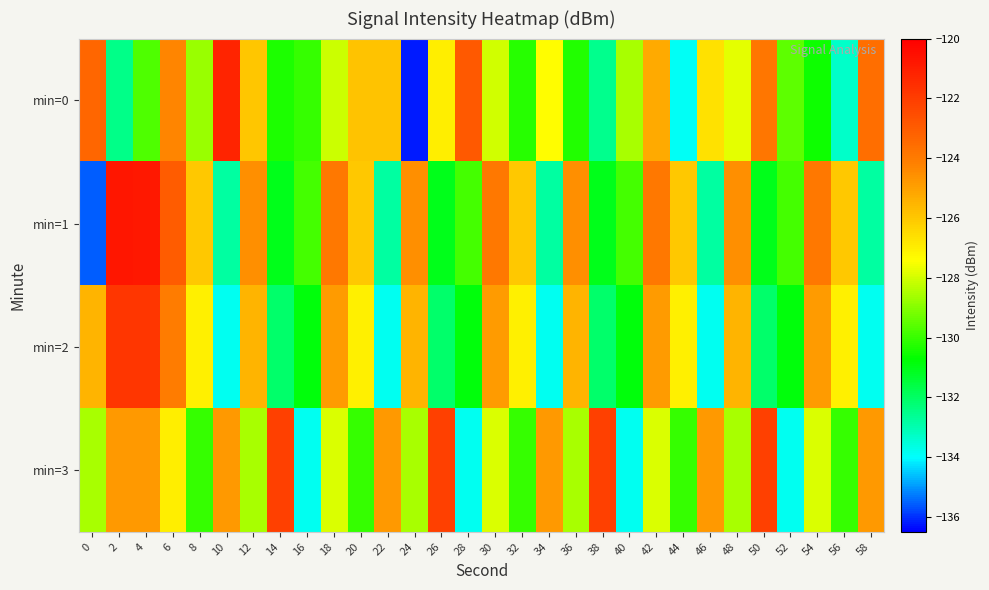

Which series has the largest total across all categories?

min=3